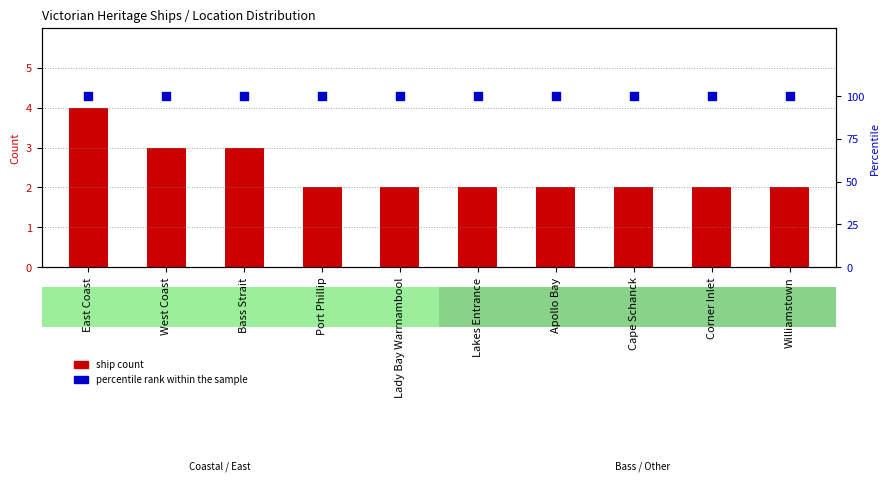

At how many categories does at least one series exceed 65?

10